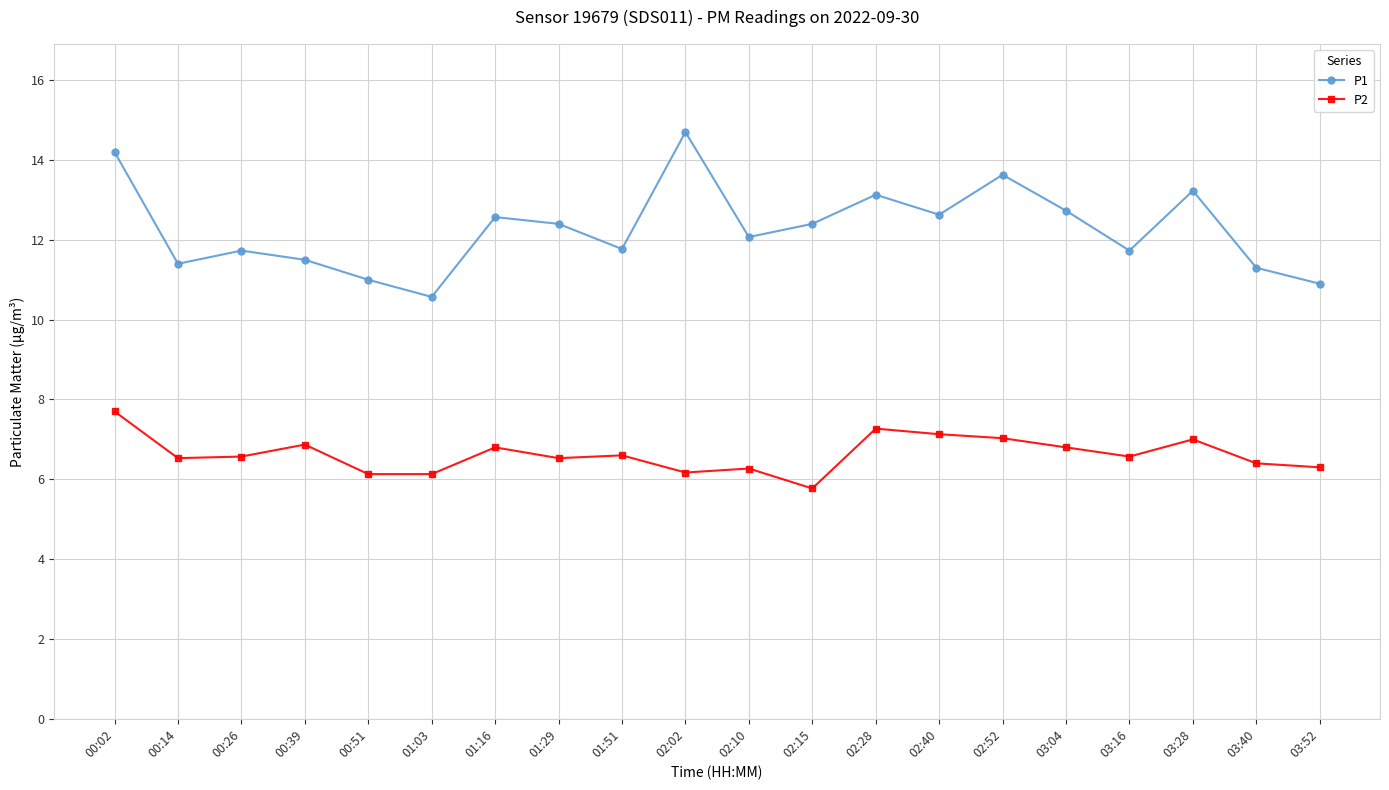

In P1, how many points are lower than both neighbors (excluding endpoints)?

6